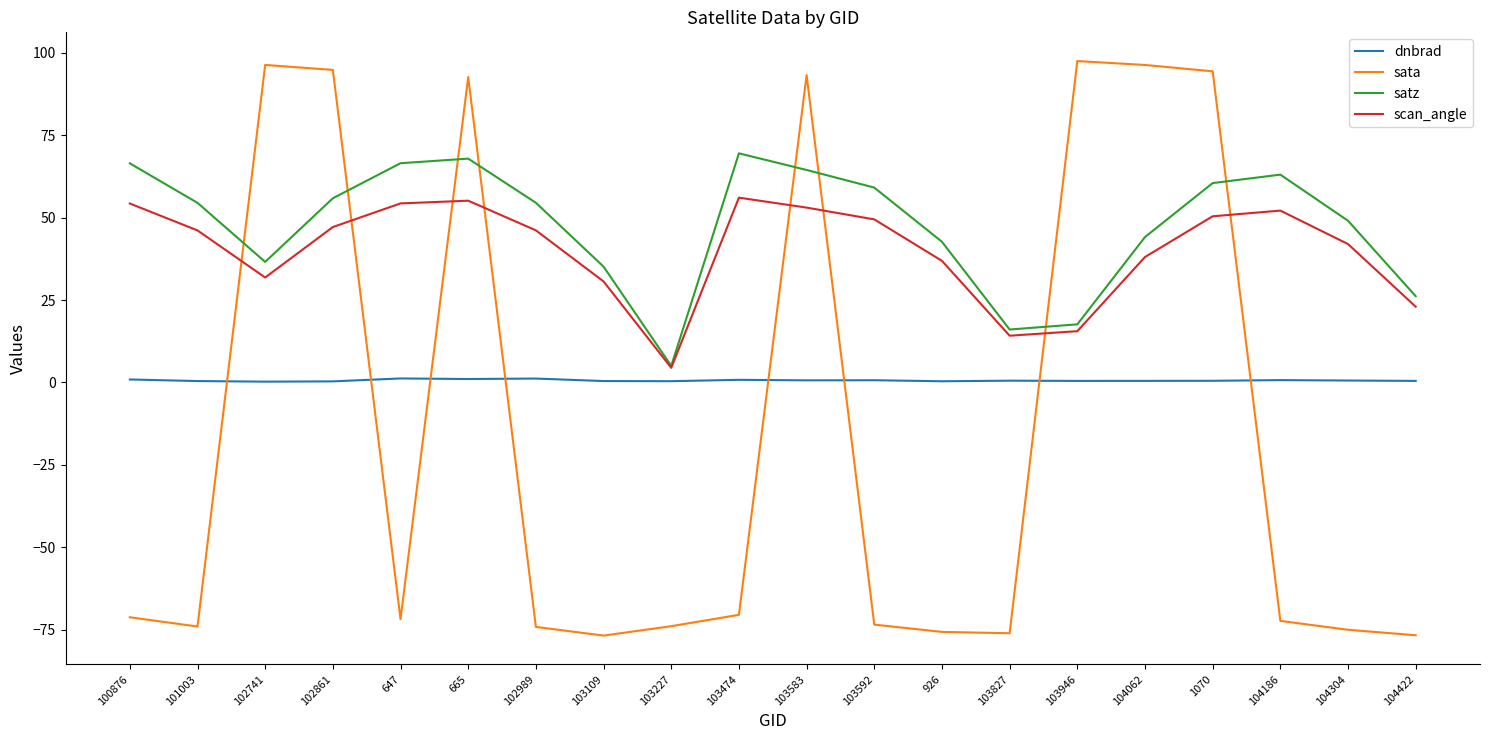

Is the value of dnbrad at 104304 greater than the value of sata at 103227?

Yes